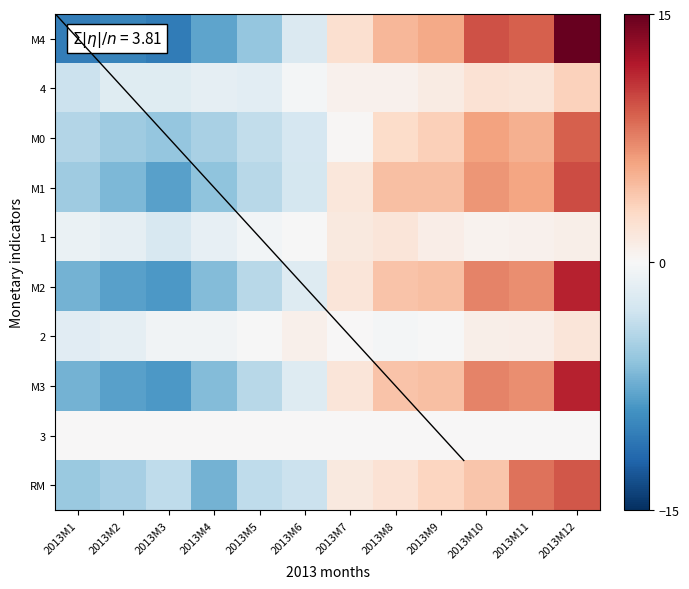

Which category has the lowest value across all series?

2013M3